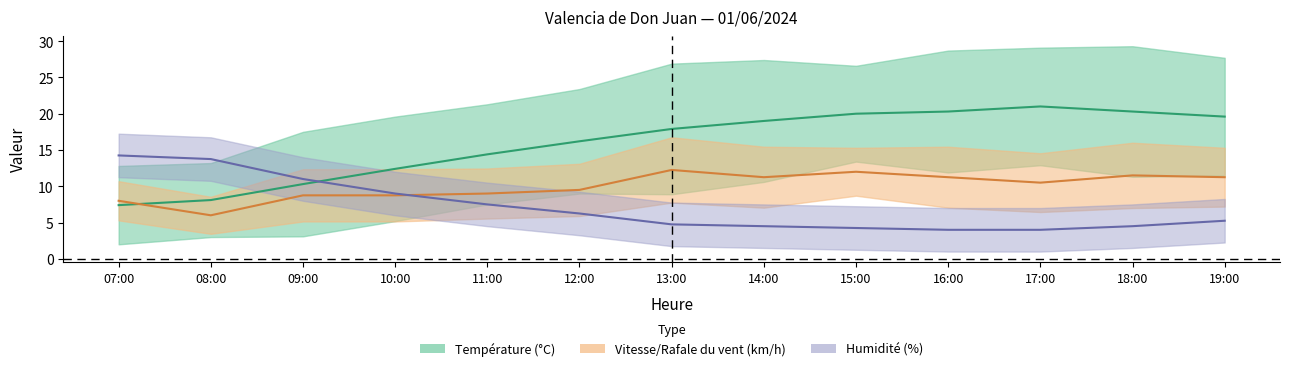

Between 07:00 and 18:00, which is larger?

18:00